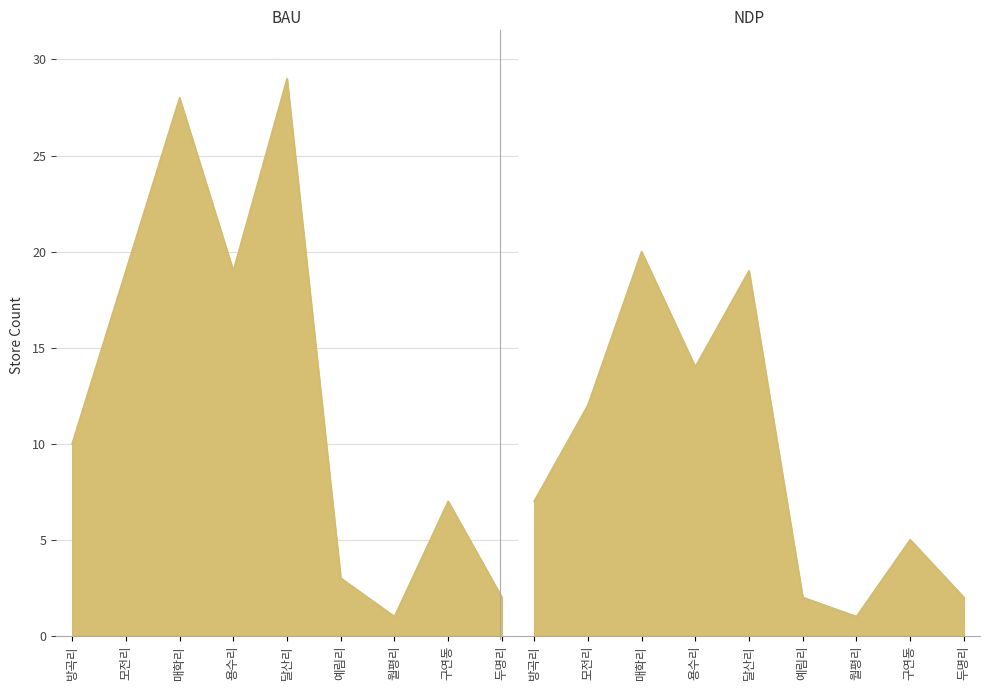

What is the sum of the 방곡리 store count values at 모전리 and 예림리?

22